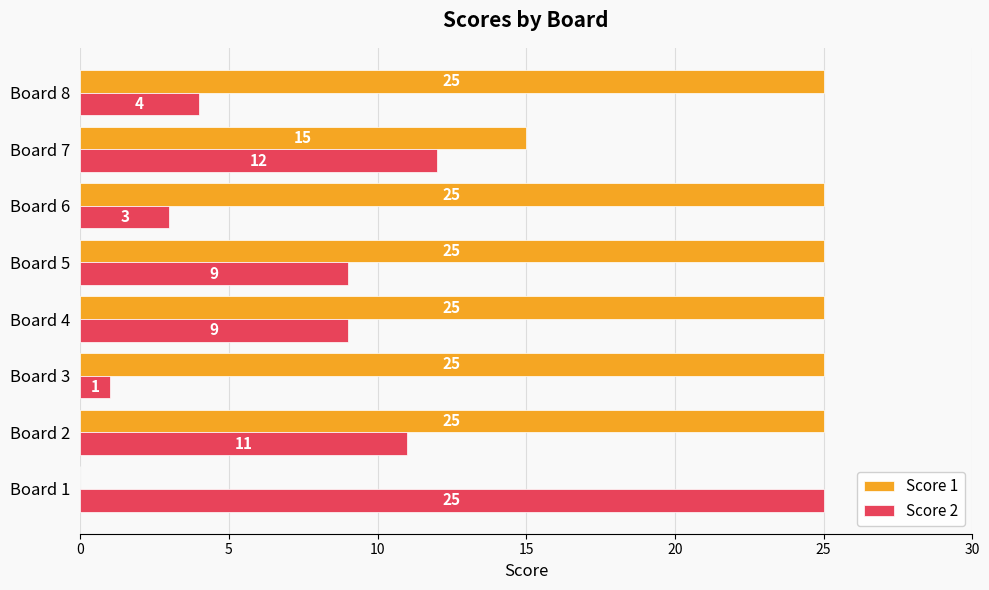

The Score 2 series shows 5 at Board 7. True or false?

False